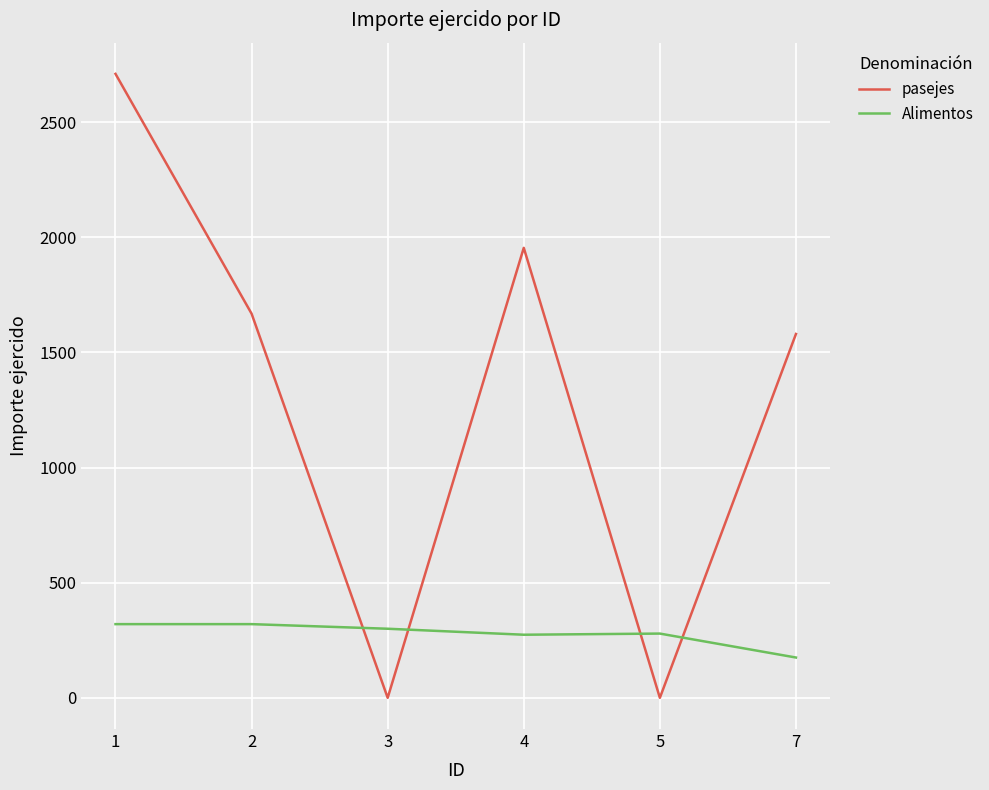

What is the total value across all series at 1?

3029.4